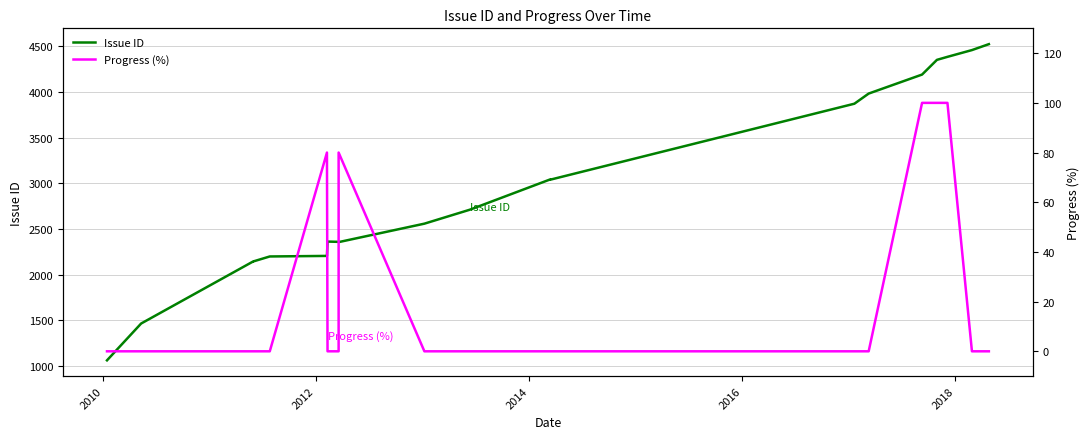

What is the difference between the second highest and second lowest values in the Issue ID series?

2993